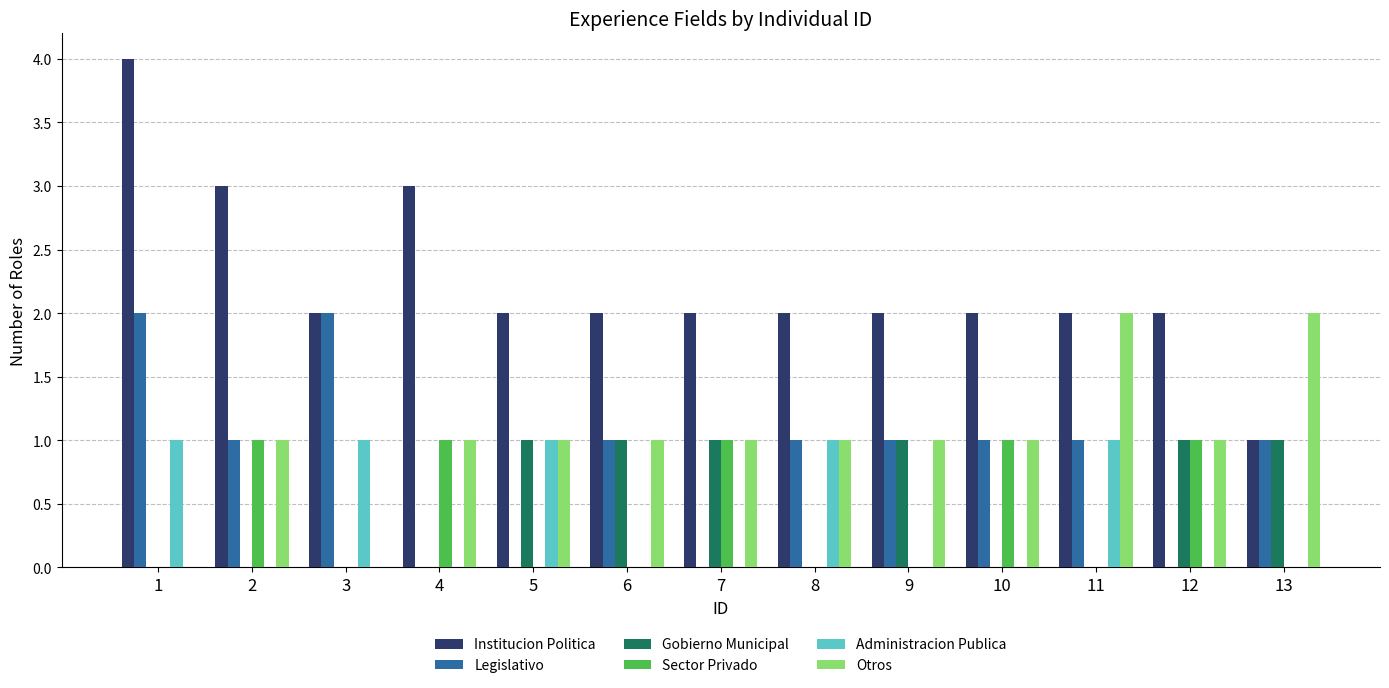

What is the maximum value for Sector Privado?

1